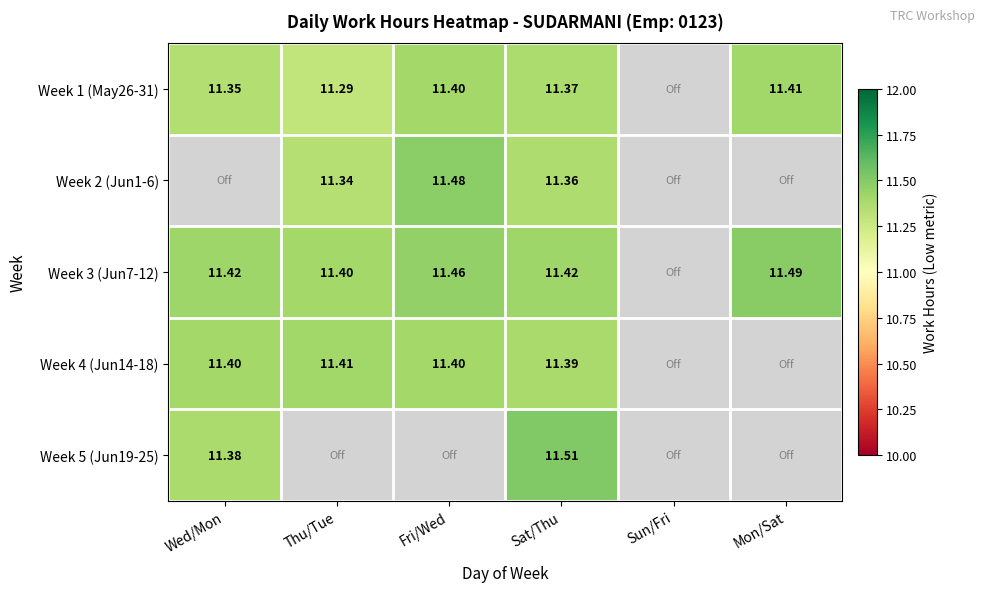

At which label is Week 1 (May26-31) closest to 11?

Thu/Tue